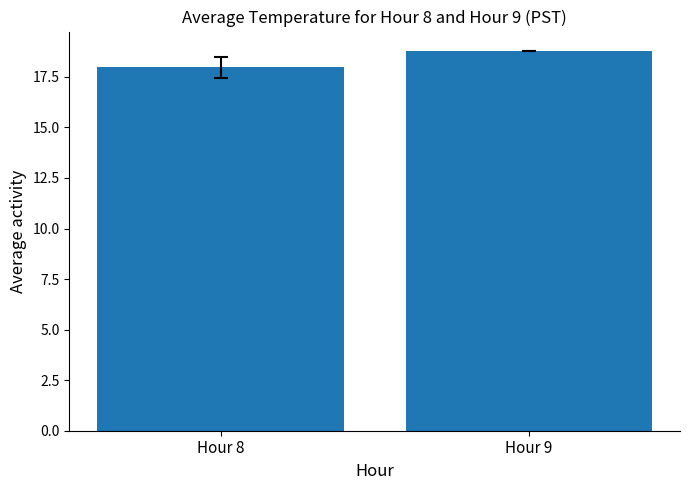

List the labels in order of value, largest first.

Hour 9, Hour 8